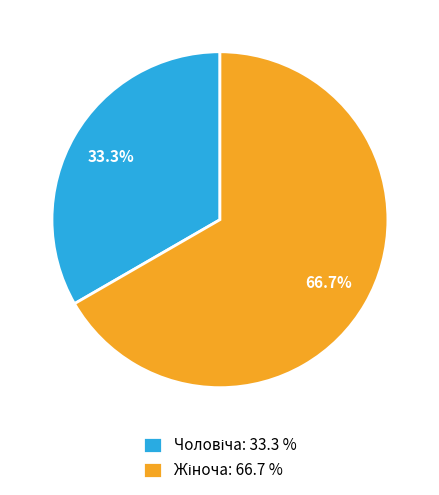

Is there any slice that represents more than half of the pie?

Yes